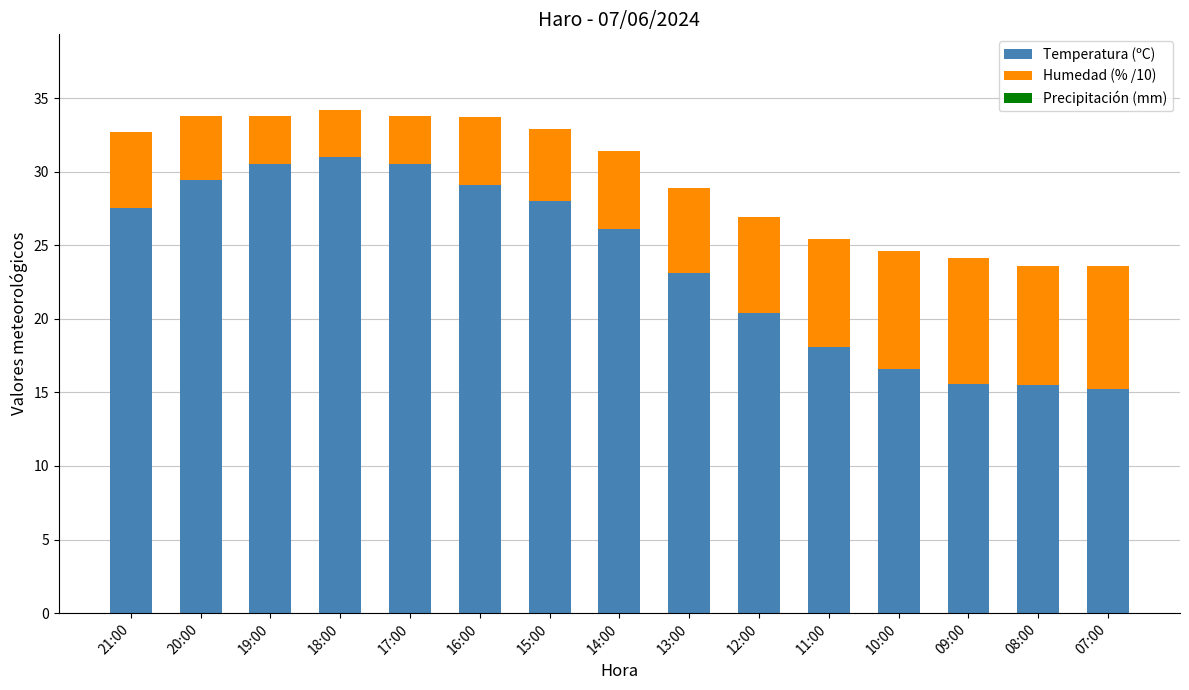

Count the number of data series in this chart.

2